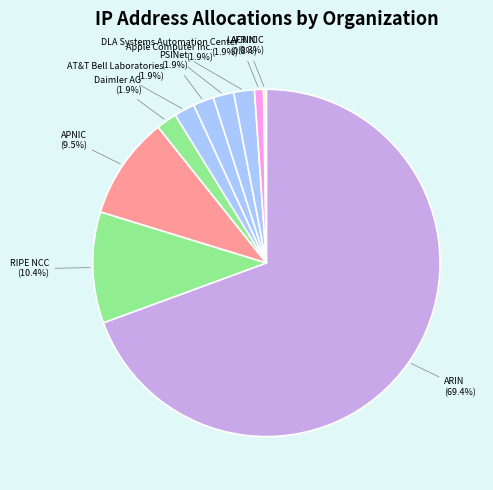

What is the largest slice in the pie chart?

ARIN